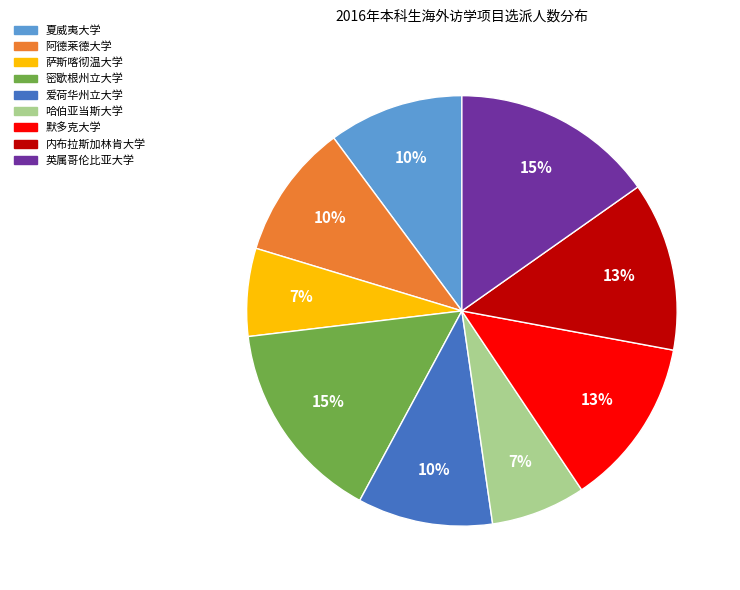

Does 夏威夷大学 represent more than half of the total?

No